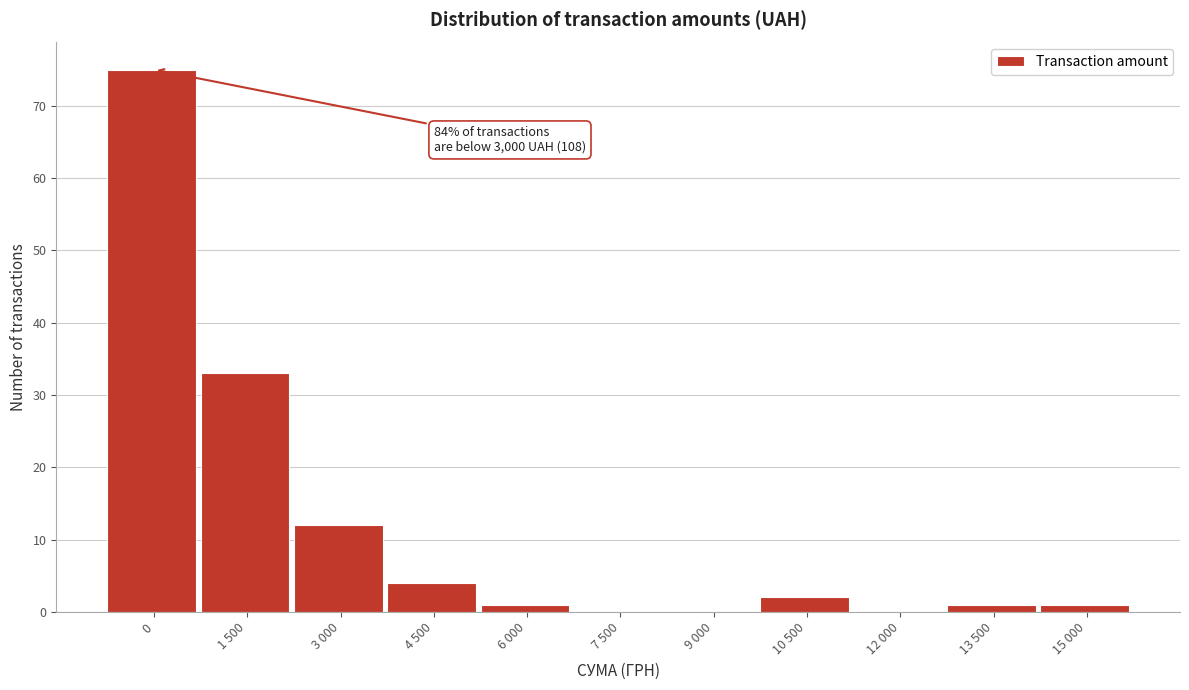

Reading left to right, what are all the values shown in this chart?

0=75	1 500=33	3 000=12	4 500=4	6 000=1	7 500=0	9 000=0	10 500=2	12 000=0	13 500=1	15 000=1